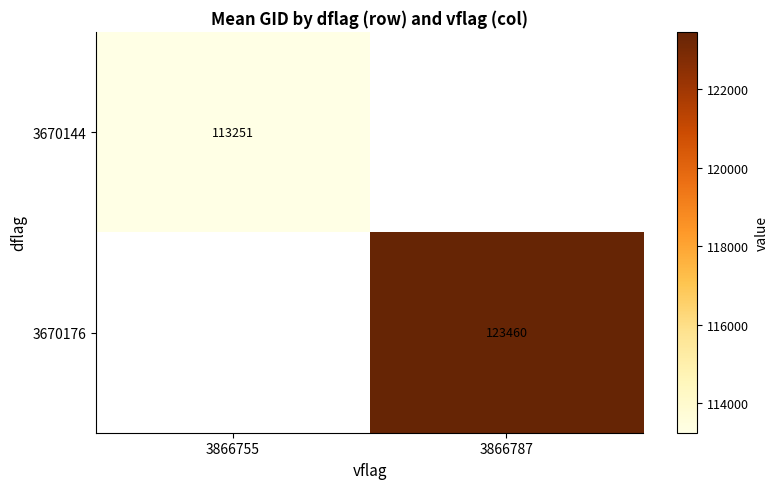

Which has a higher value, 3866787 or 3866755?

3866755